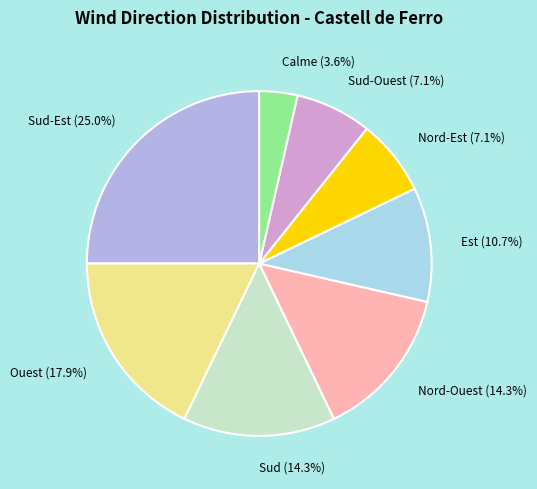

Approximately how many times larger is the value at Ouest (17.9%) compared to Est (10.7%)?

1.7